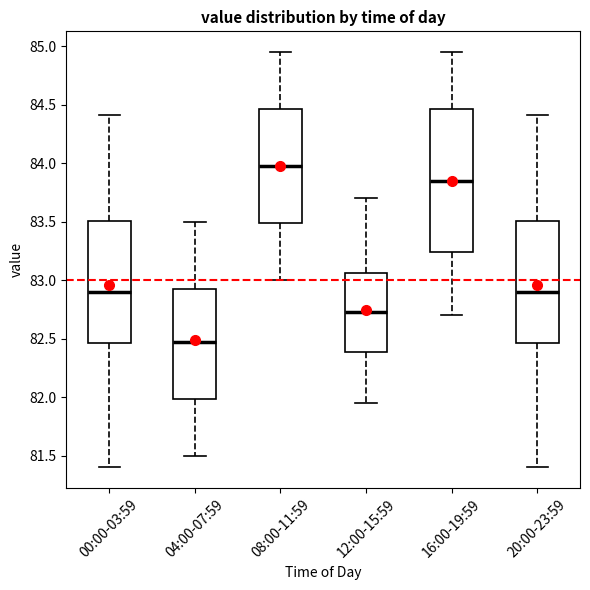

Which box has the highest median line?

08:00-11:59